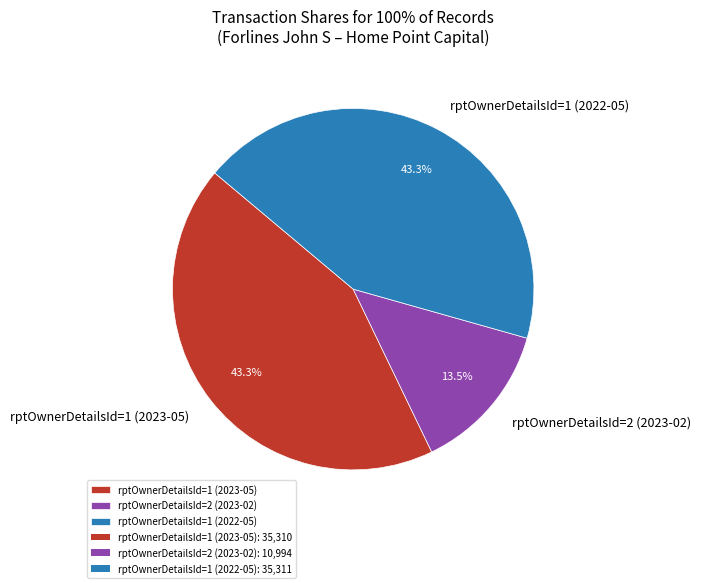

How much of the chart is everything except rptOwnerDetailsId=2 (2023-02)?

86.5%